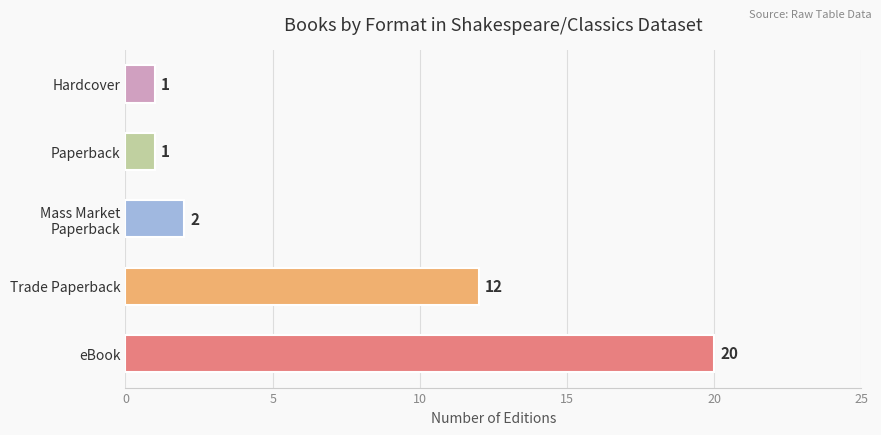

Is it true that the value at Hardcover is 1?

True